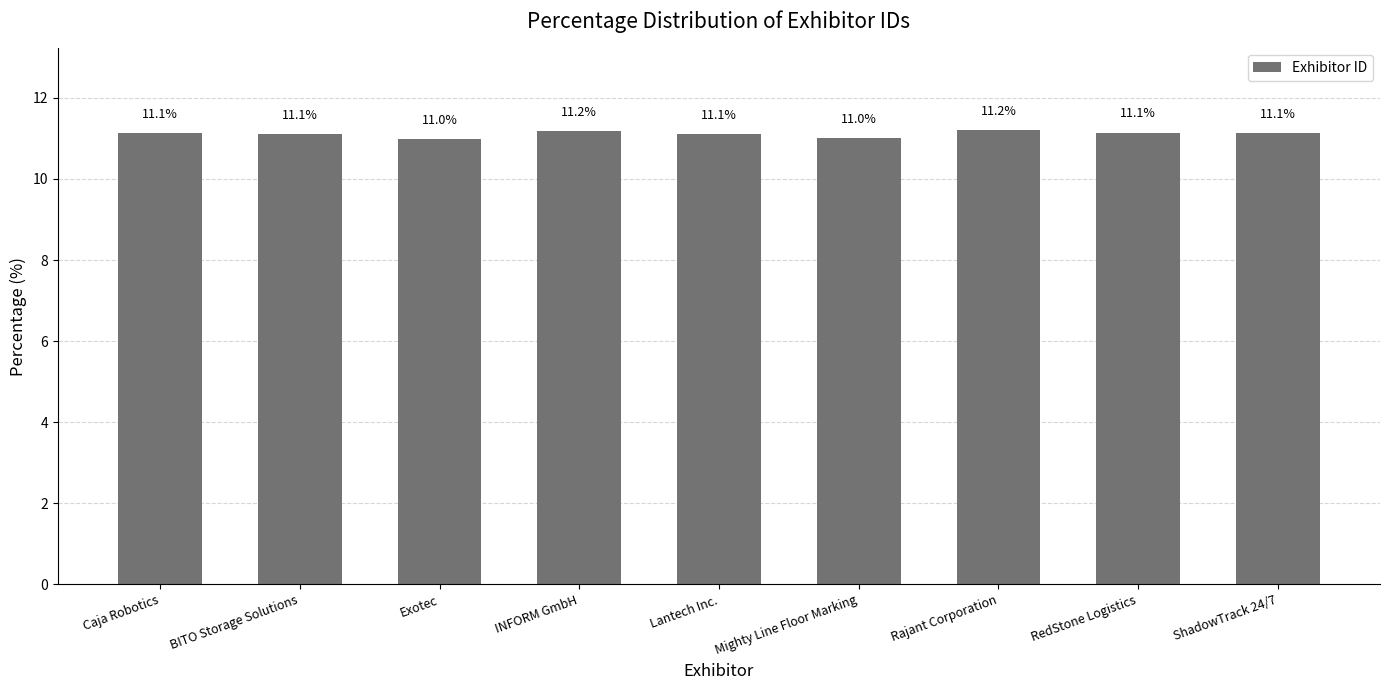

What is the greatest value displayed?

11.2